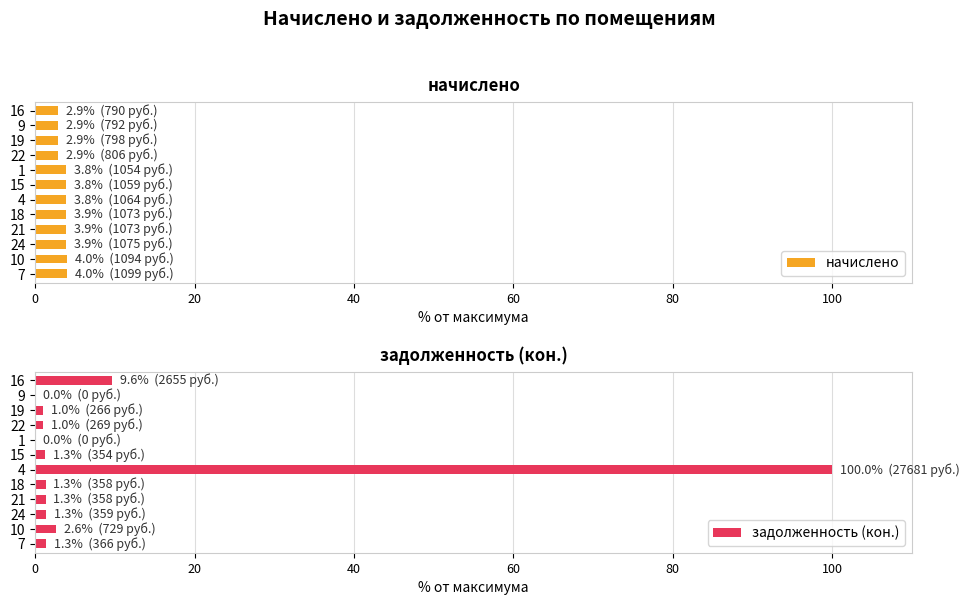

How many bars are there in each group?

2